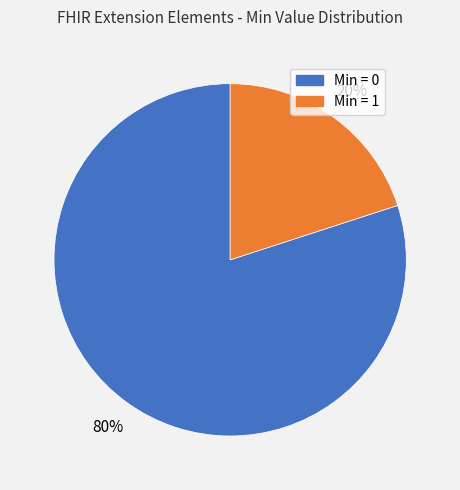

Is there any slice that represents more than half of the pie?

Yes